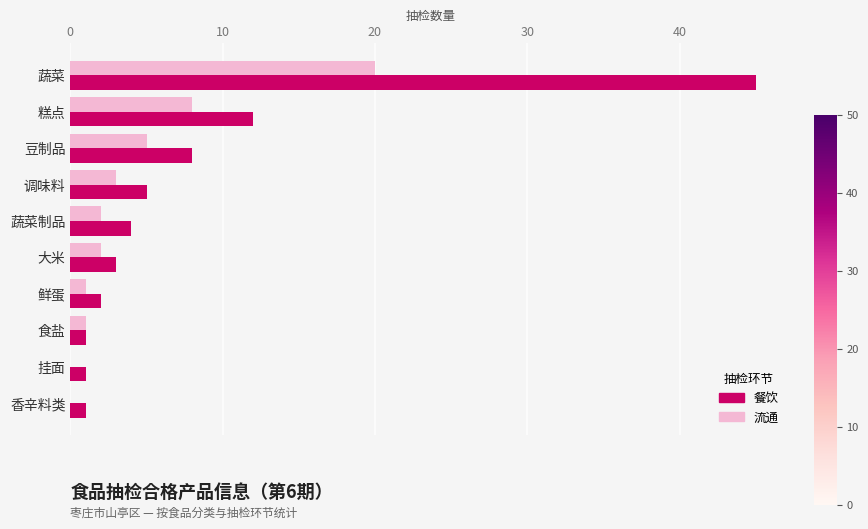

What is the sum of the 餐饮 values at 蔬菜制品 and 食盐?

5